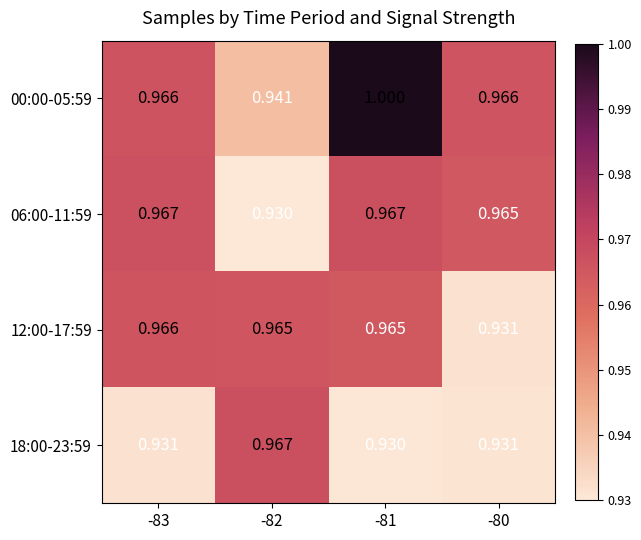

How many data points does each series have?

4